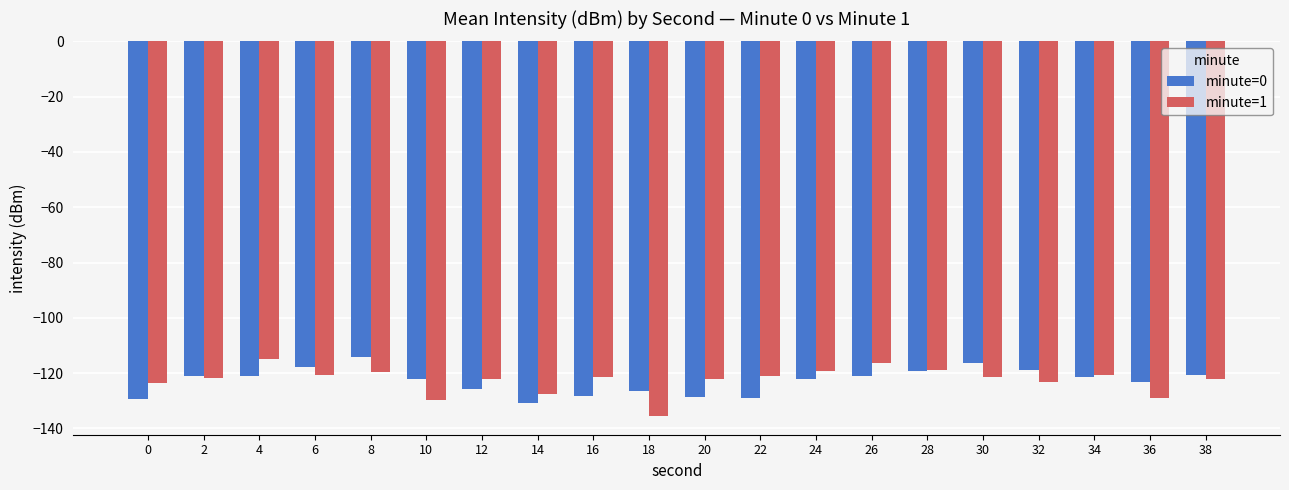

What is the difference between the maximum and minimum values in the minute=0 series?

16.6